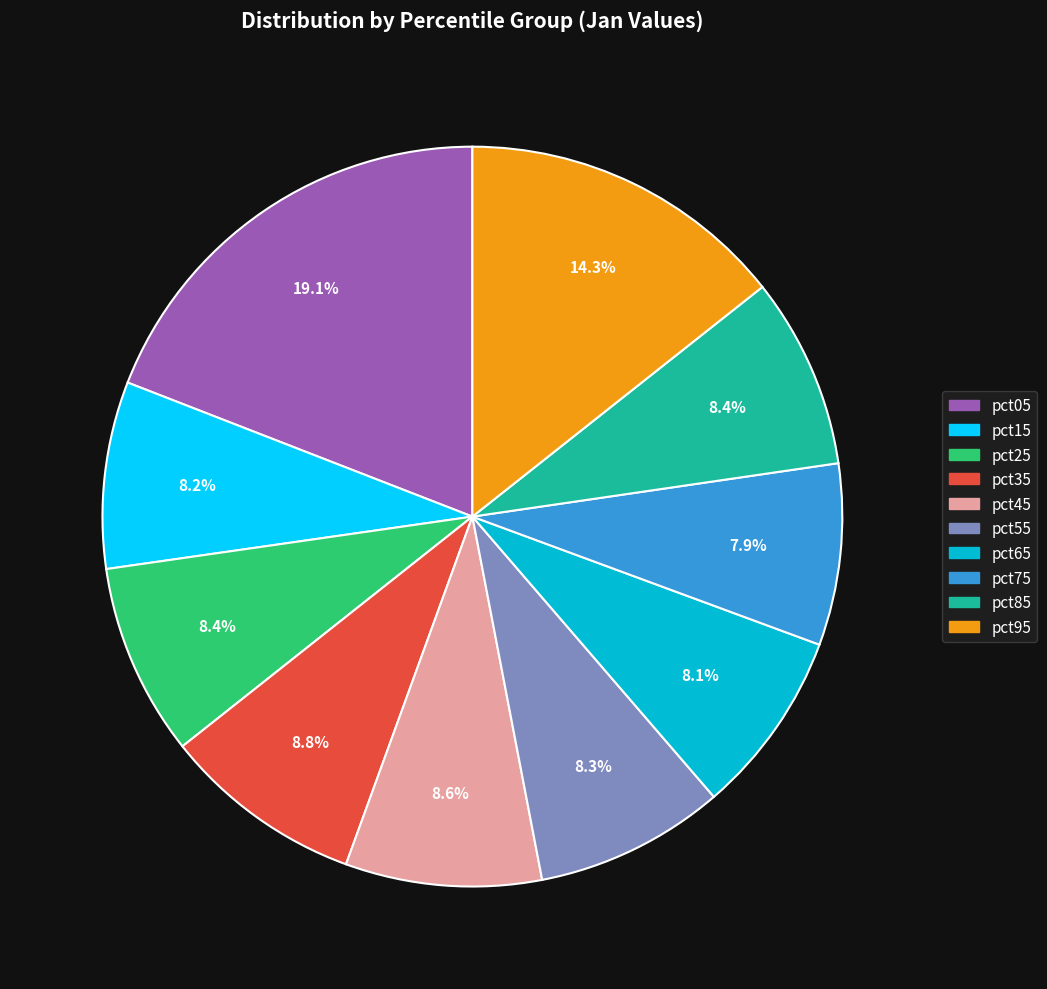

What portion of the pie excludes pct45?

91.4%